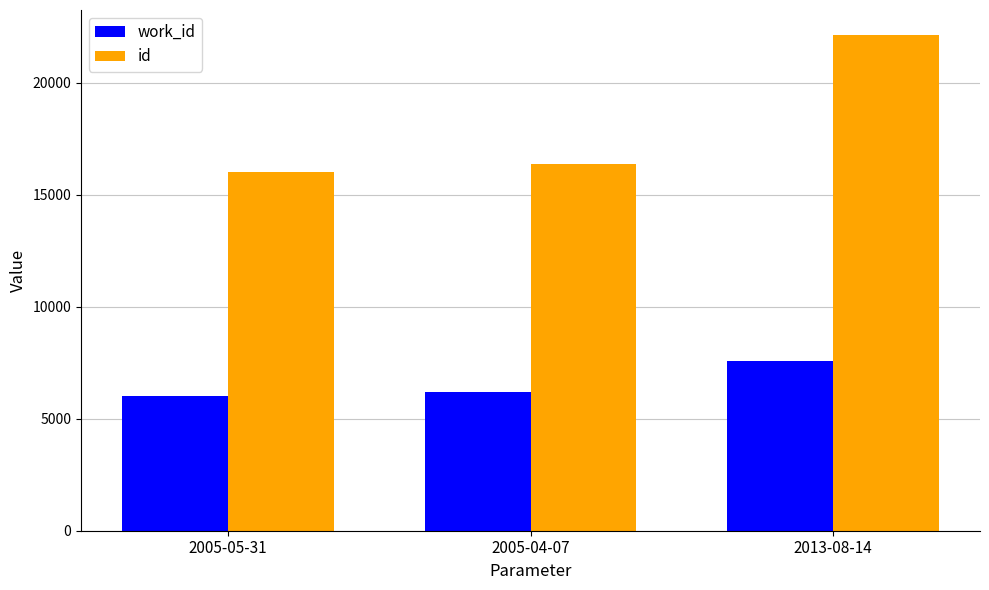

What is the minimum value shown in the chart?

6028